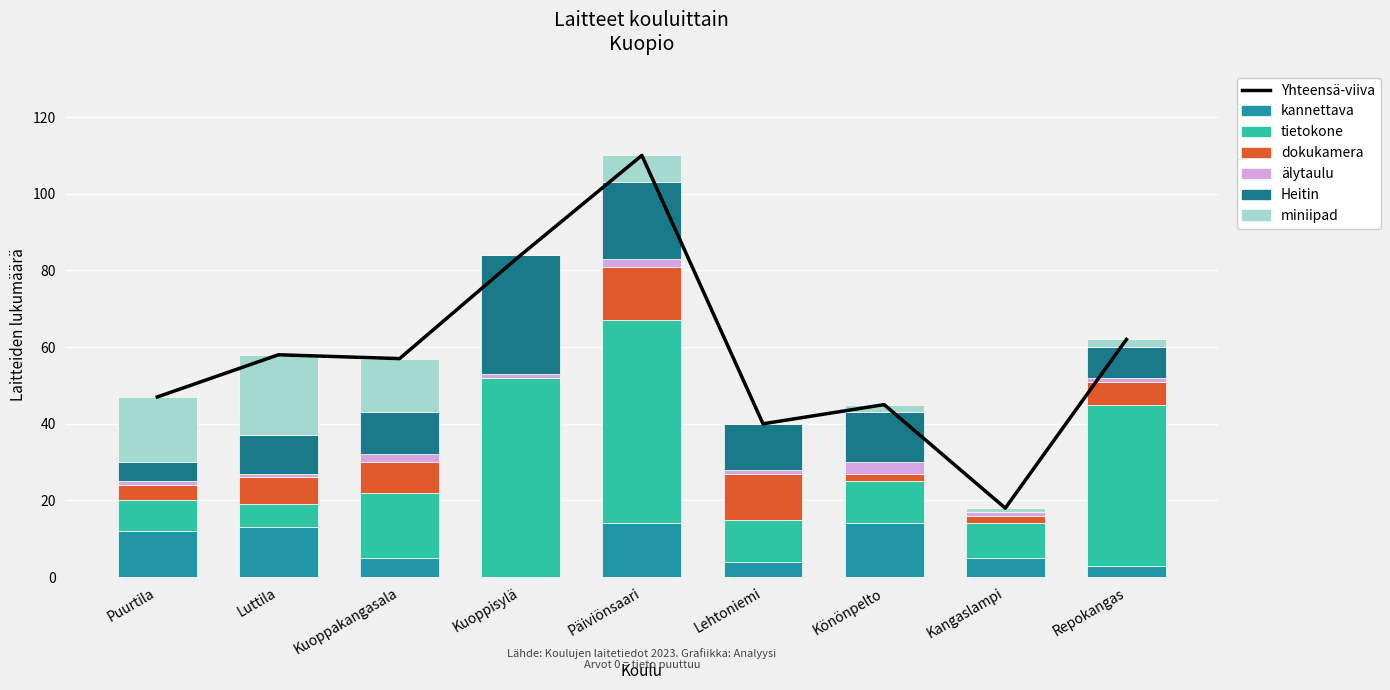

At which label is kannettava closest to 7?

Kuoppakangasala